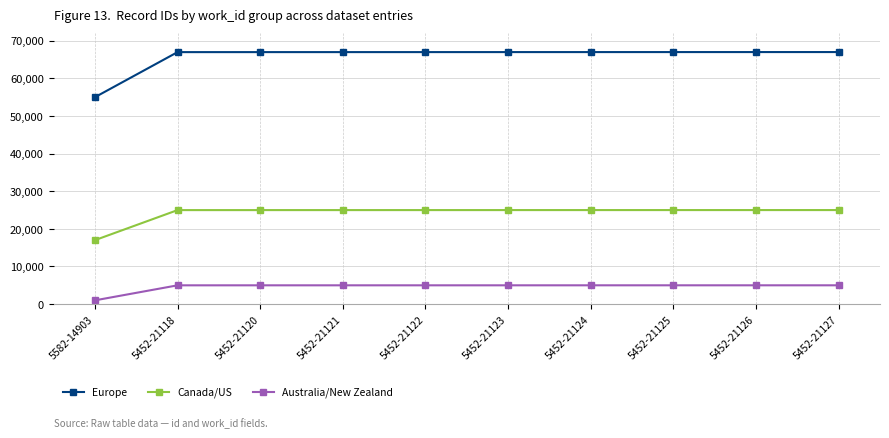

The value of Australia/New Zealand at 5452-21126 is 4999. True or false?

True